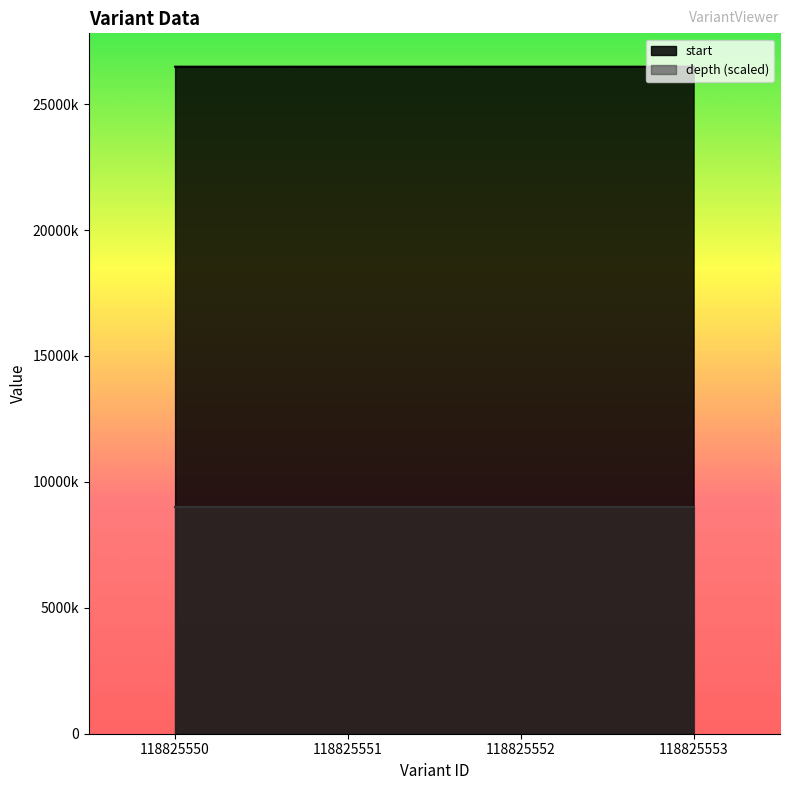

Which category has the highest value in the start series?

118825553